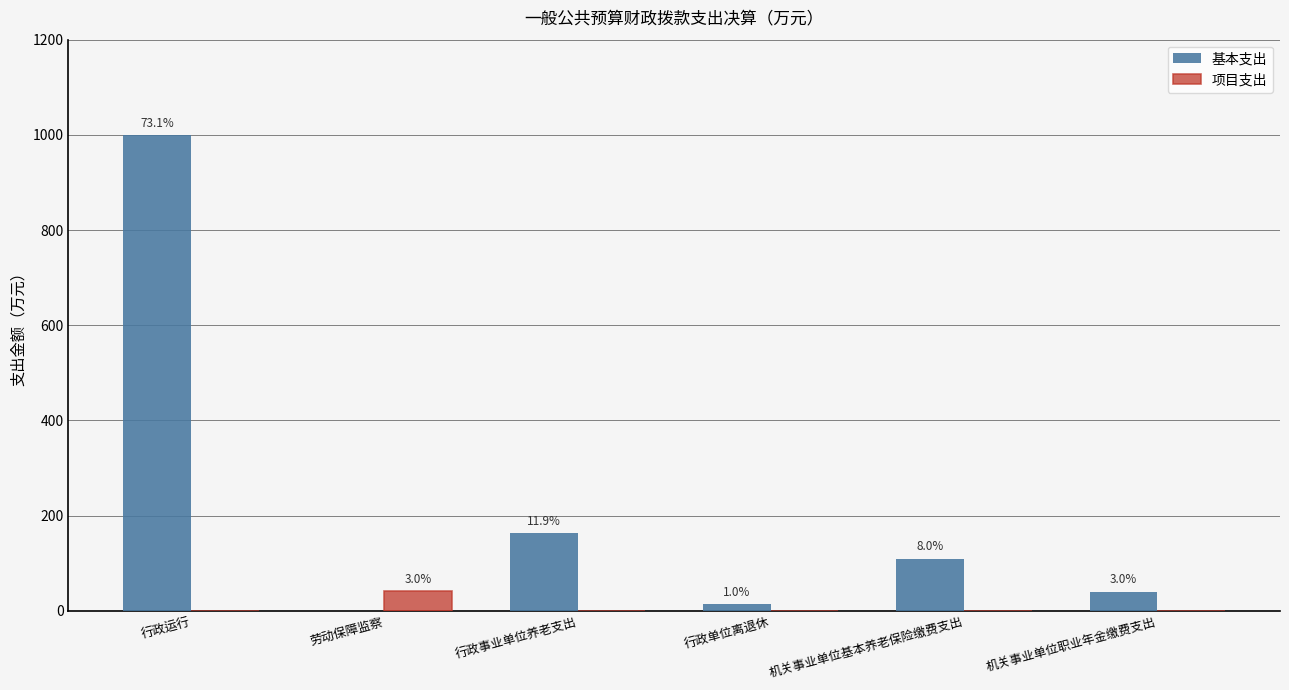

What are all the series names shown in the legend?

基本支出, 项目支出